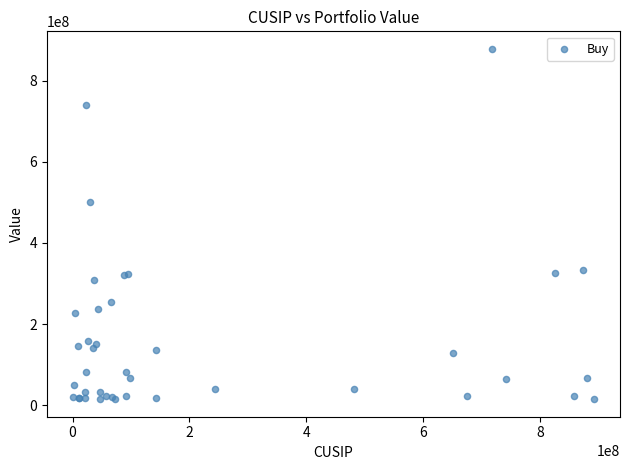

What Y value in the scatter plot is closest to 446607760?

501548778